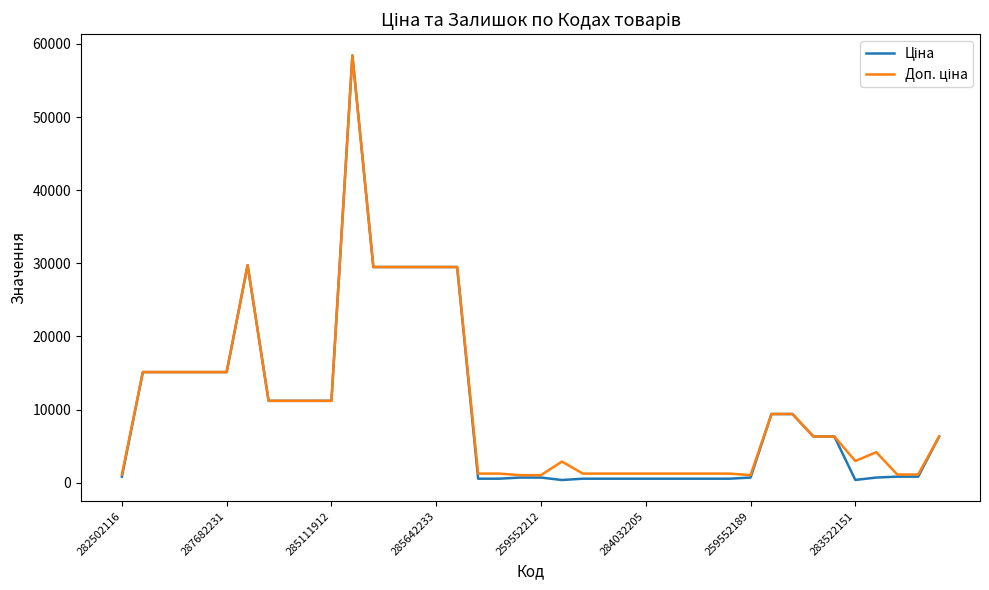

What is the maximum value shown in the chart?

58426.5